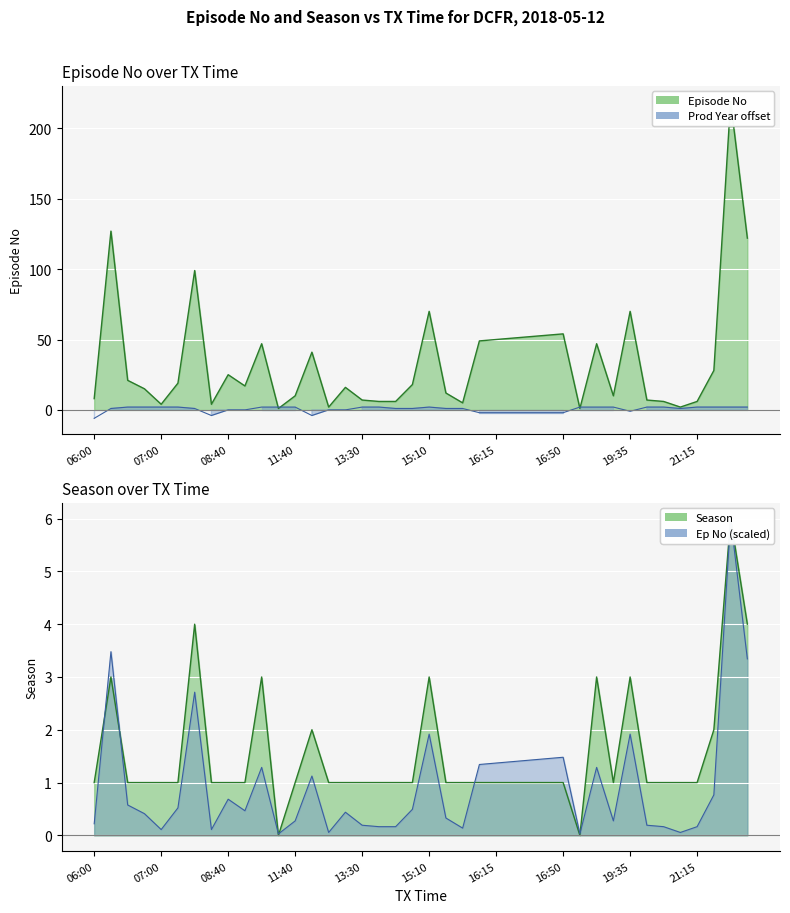

What is the average value of the Episode No series?

35